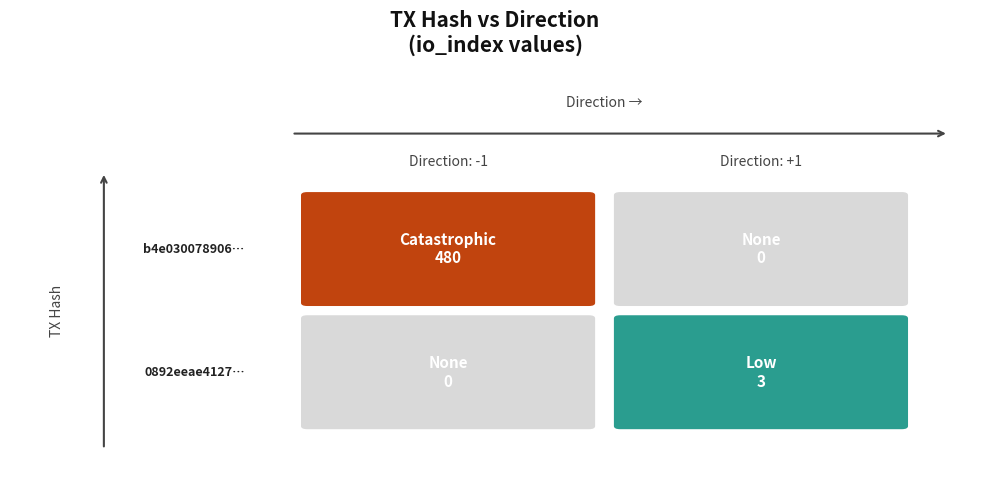

True or false: b4e030078906ba10312a2698379ed0a8cc173a3 has a value of 480 at io_index.

True